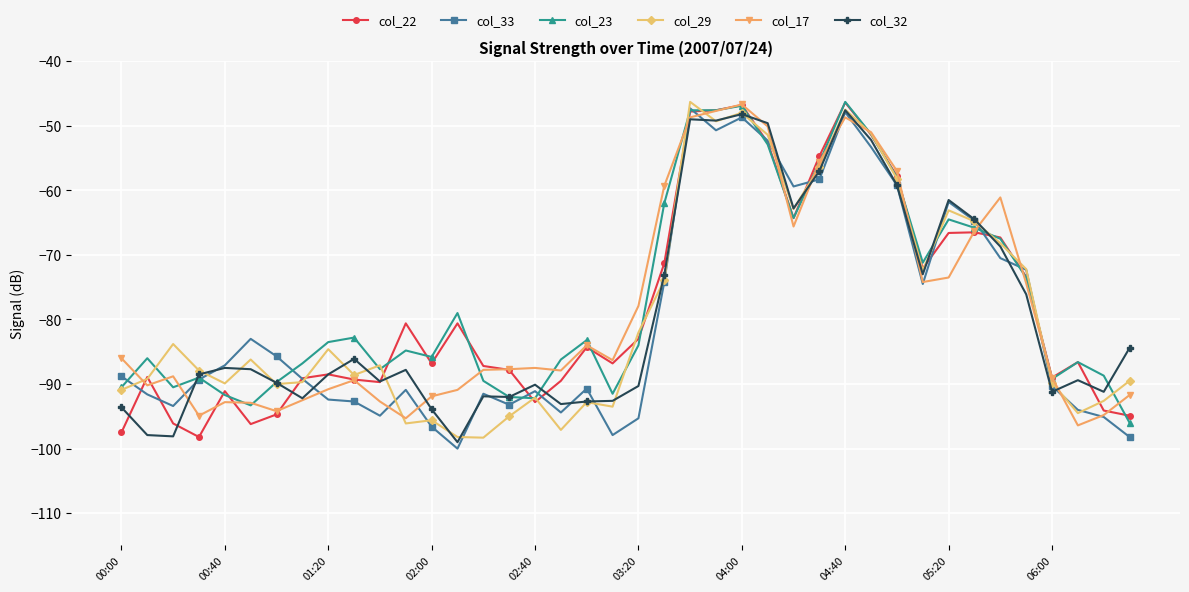

True or false: col_22 has more than 0 points higher than both neighbors.

True